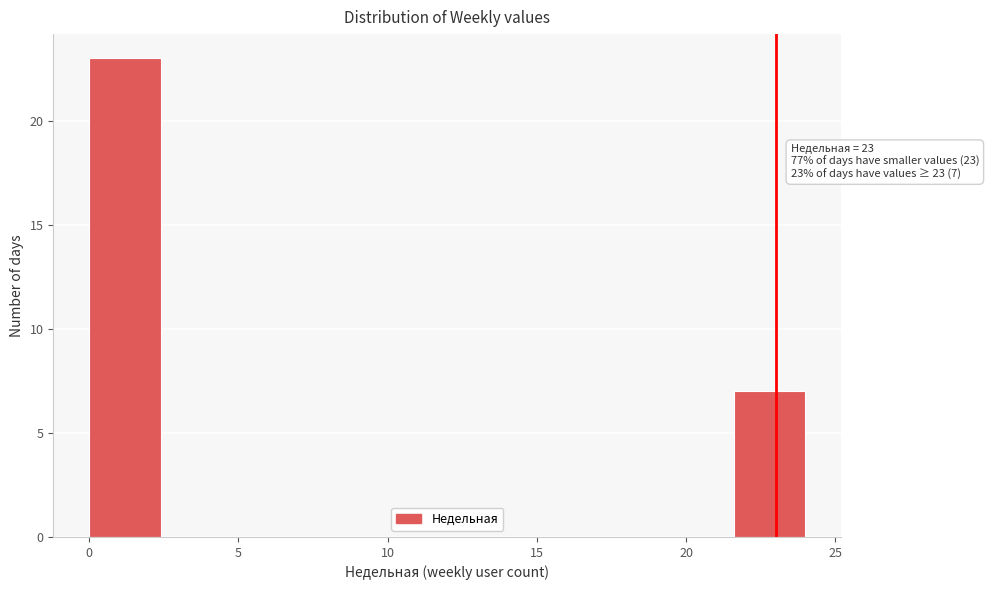

Over which range of the x-axis is the bar tallest?

0.0 to 2.4